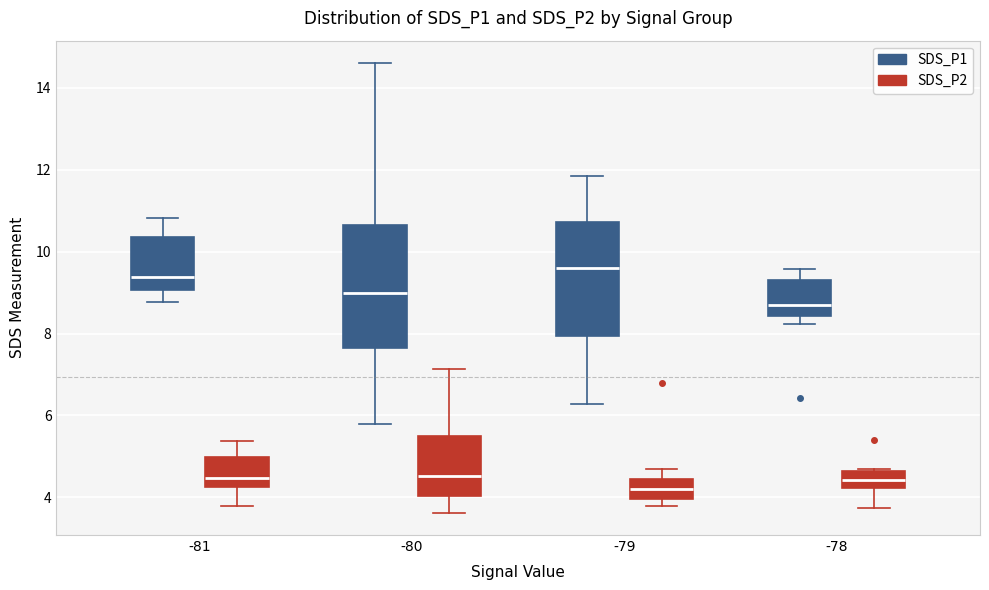

Where is the upper edge of the box for -78 (SDS_P2) on the y-axis? The values are not printed on the chart, so give them approximately, as read against the axis.

4.6